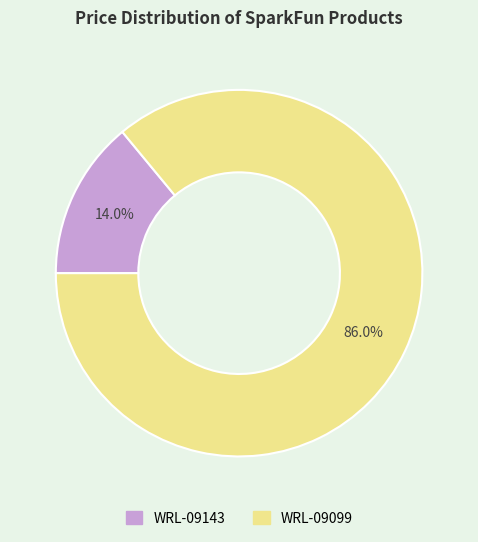

How many segments does this pie chart have?

2